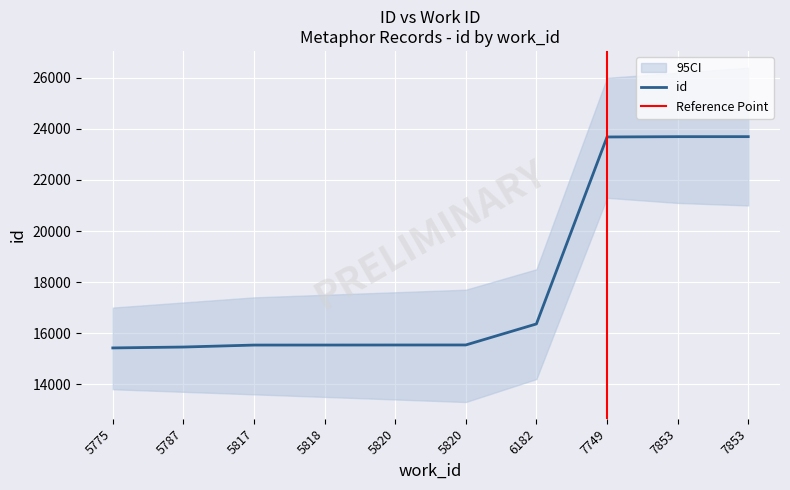

Reading left to right, what are all the values shown in this chart?

5775=15419	5787=15454	5817=15531	5818=15532	5820=15534	5820=15535	6182=16359	7749=23684	7853=23696	7853=23697